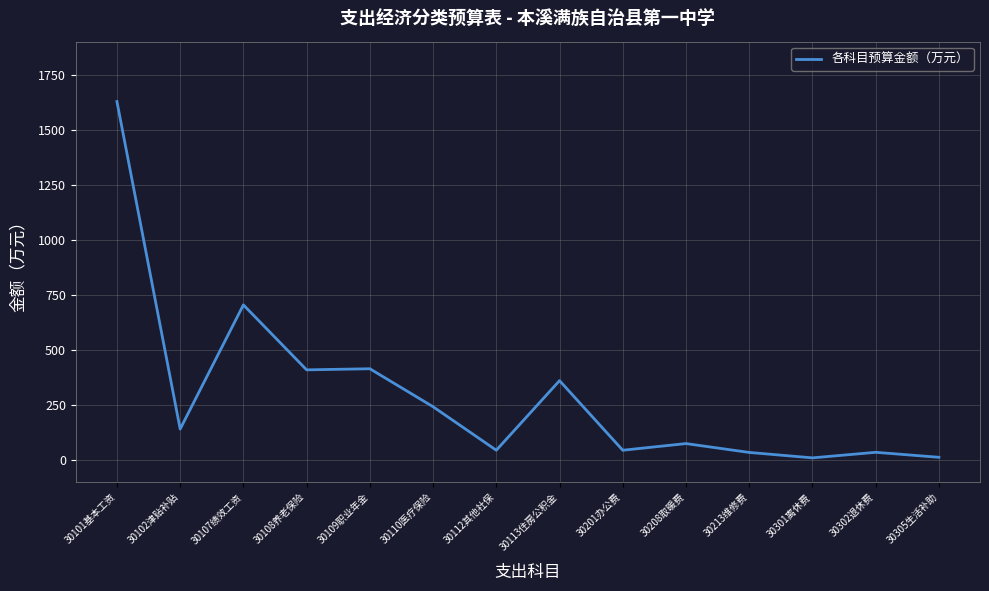

Is it true that the value at 30108养老保险 is 723.8?

False